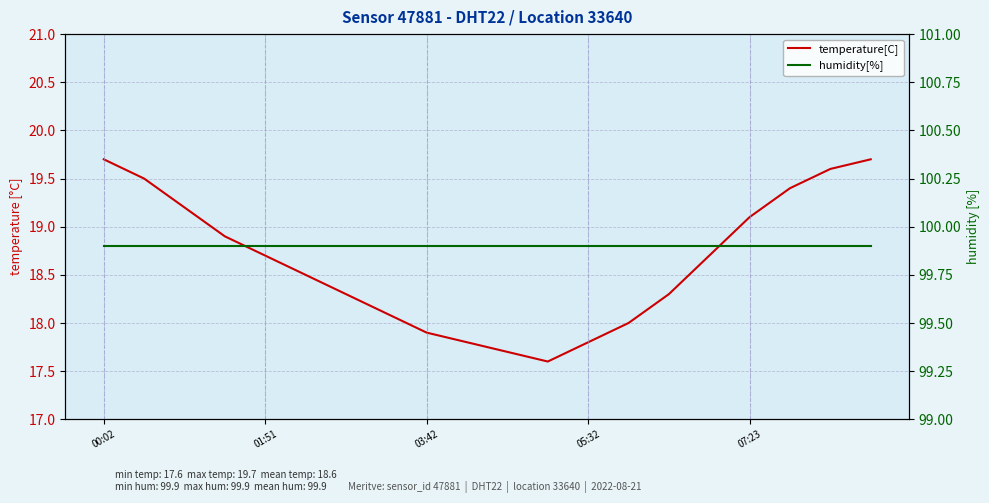

What are all the series names shown in the legend?

temperature[C], humidity[%]